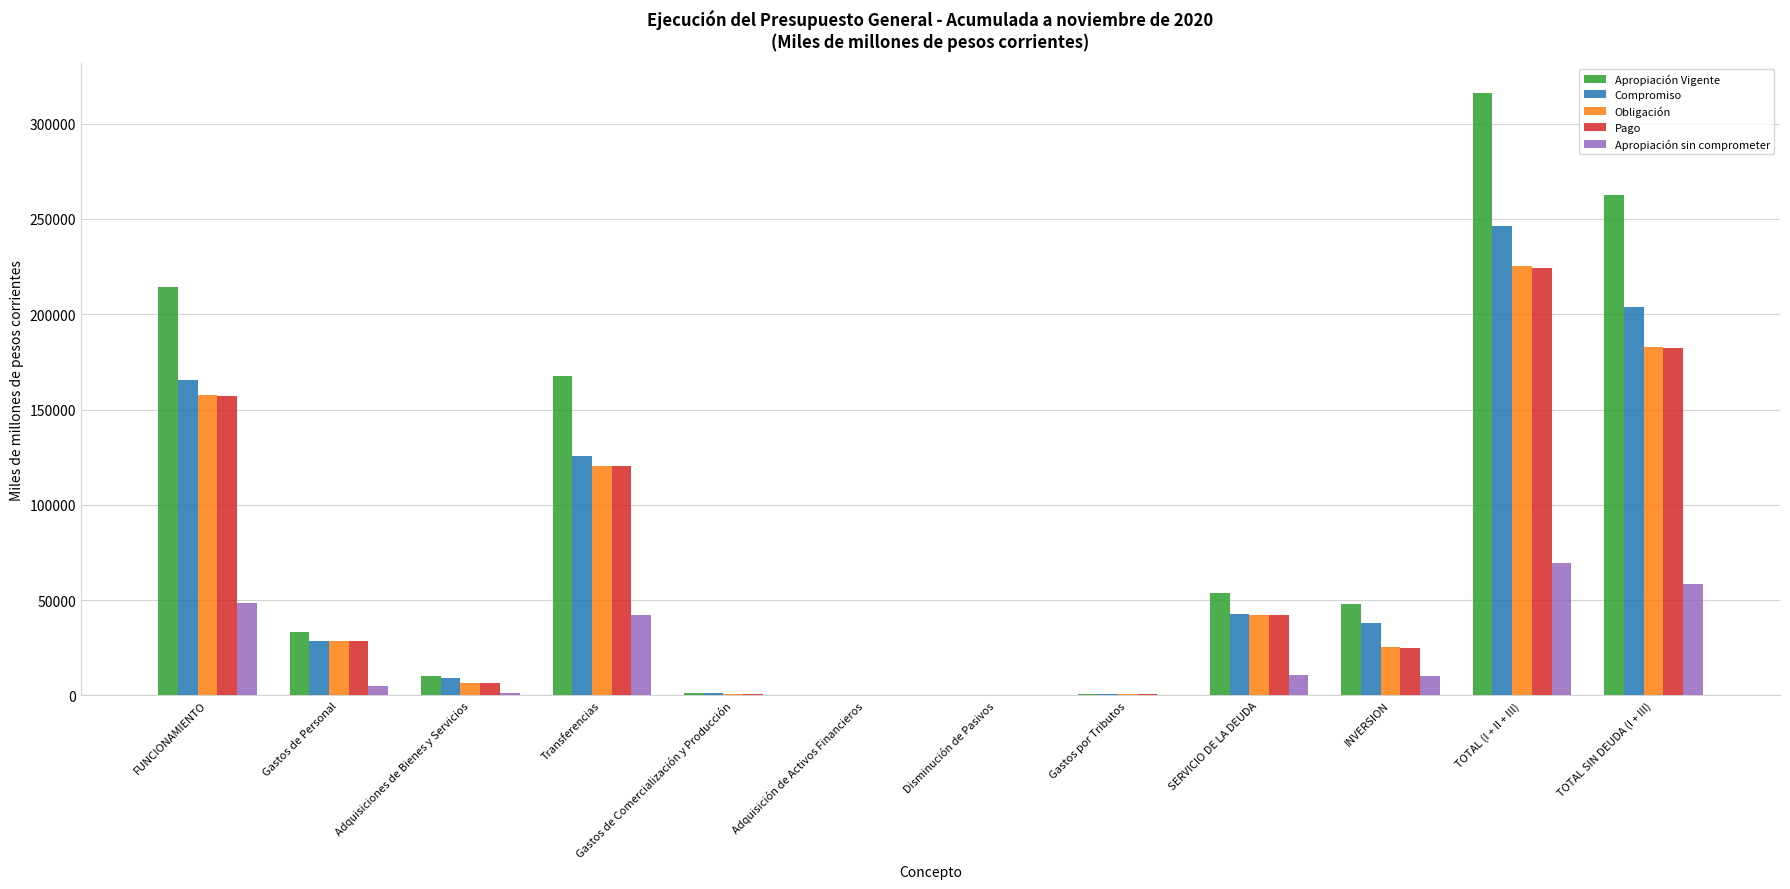

Between Gastos de Personal and TOTAL (I + II + III), which series saw the biggest shift?

Apropiación Vigente